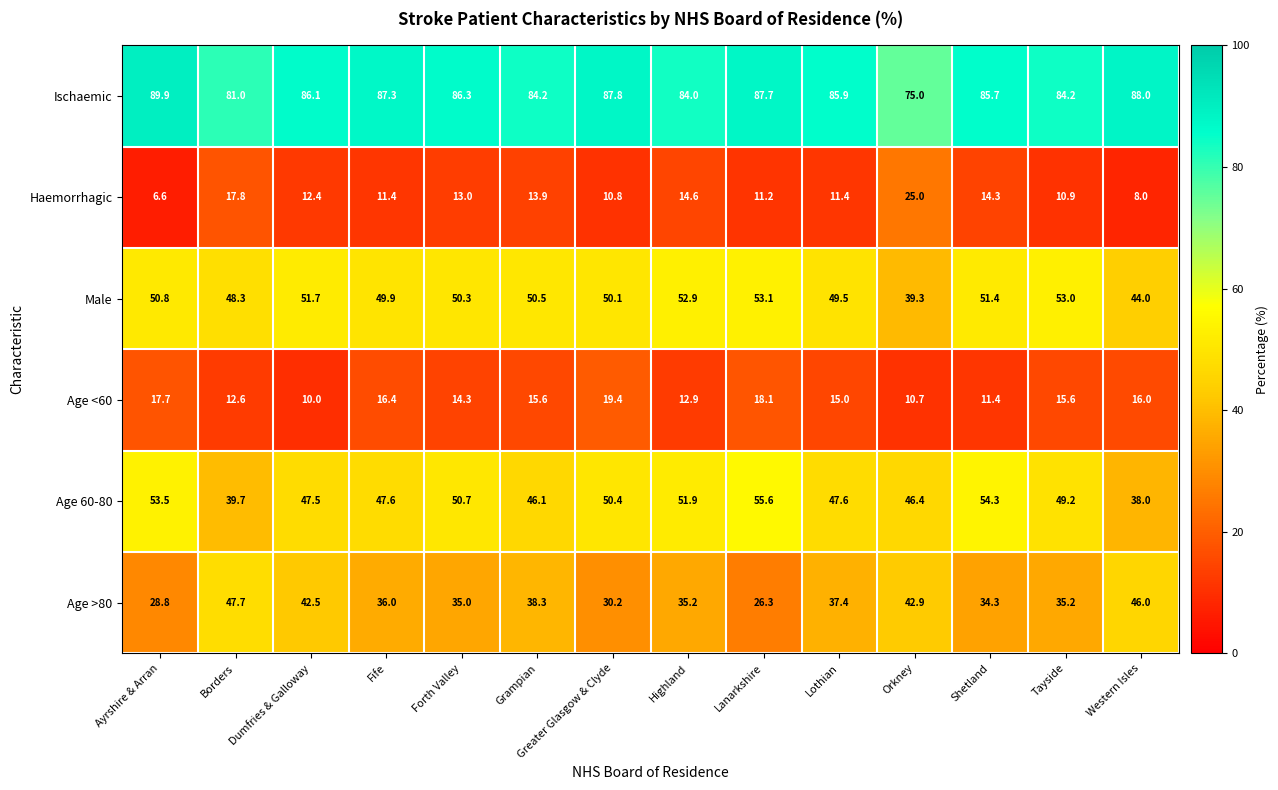

Is it true that Ischaemic equals 18.3 at Western Isles?

False